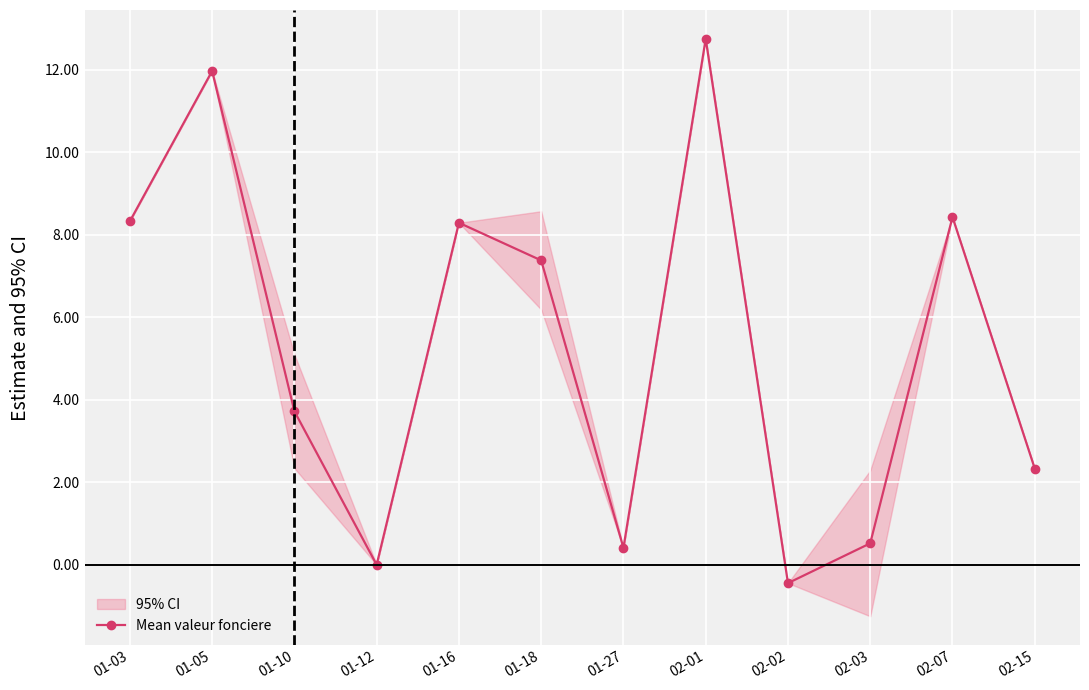

How many values are below 7?

6